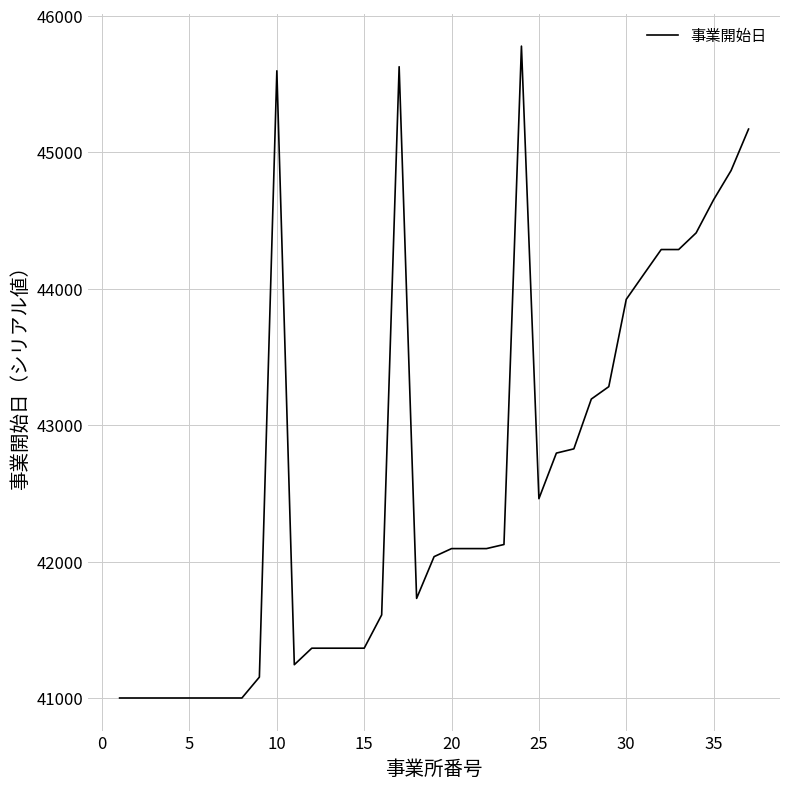

What is the smallest value displayed?

41000